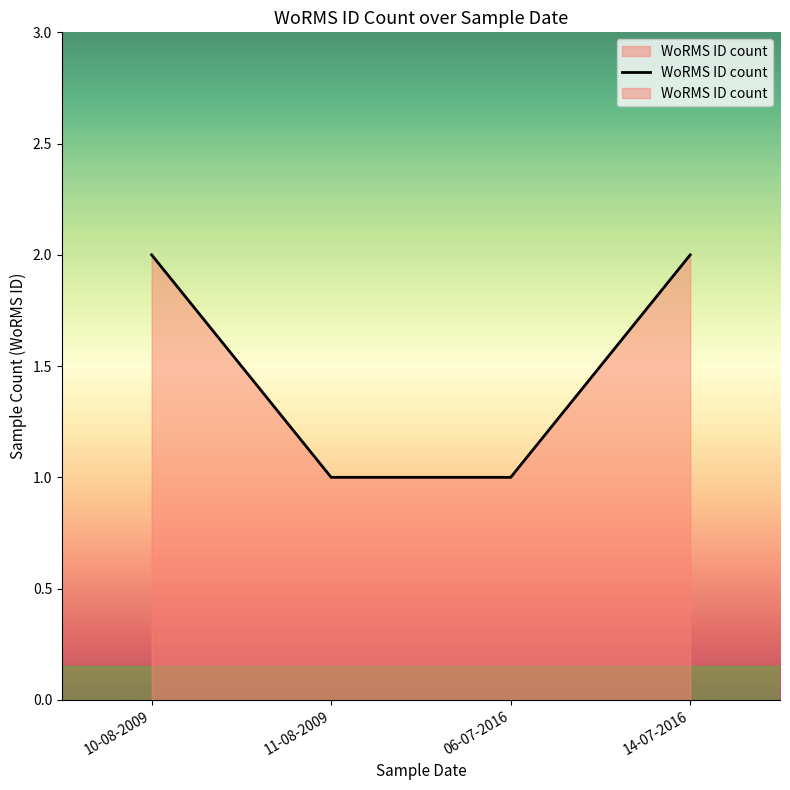

What is the sum of the values at 14-07-2016 and 11-08-2009?

3